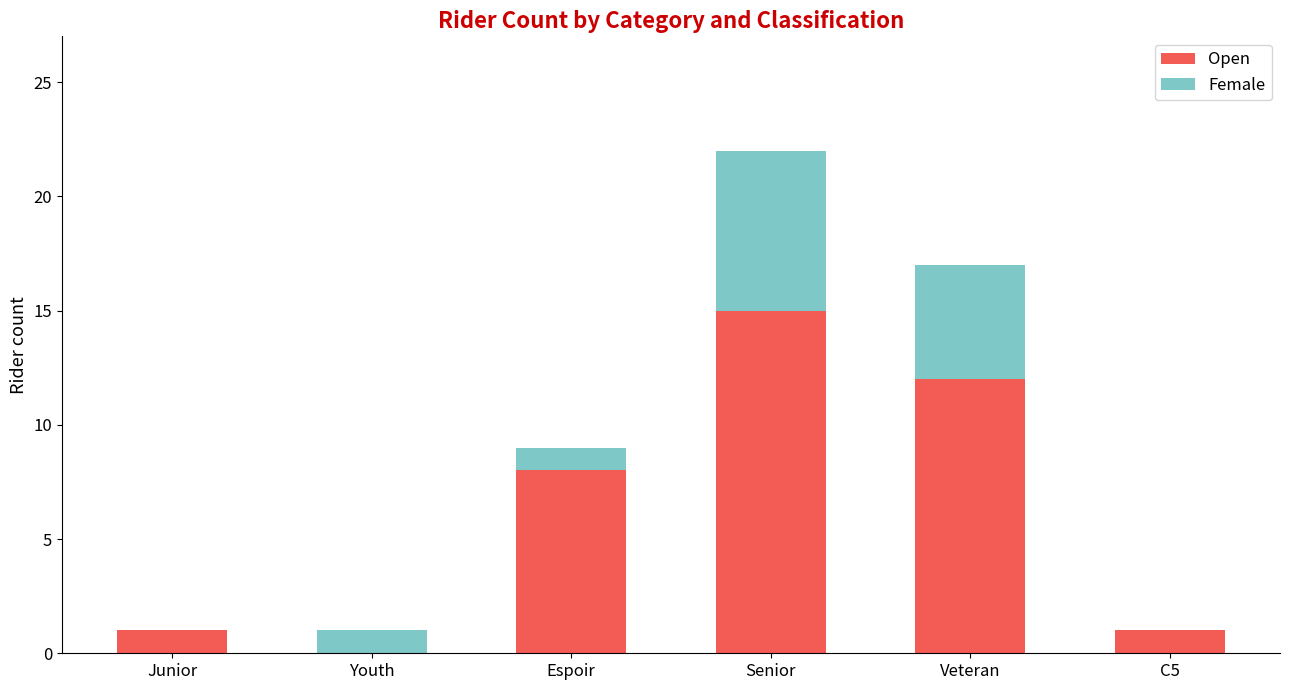

What are all the series names shown in the legend?

Open, Female